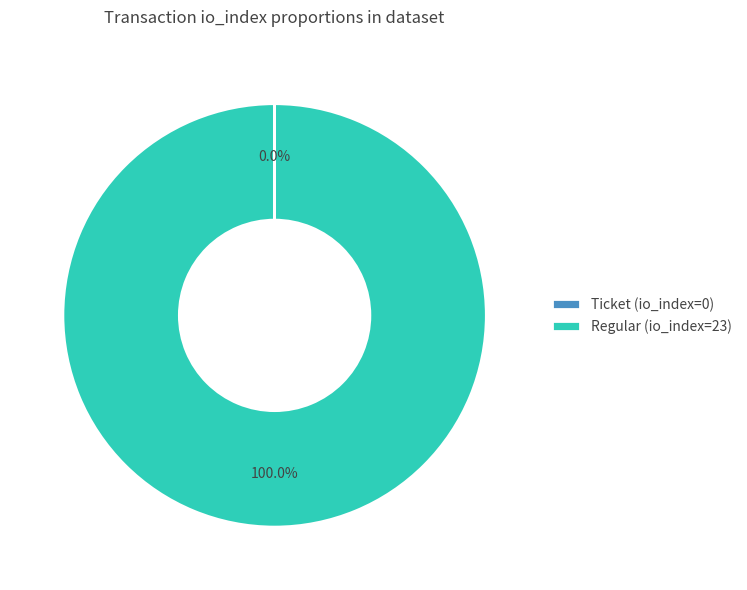

Is there a majority slice in this chart?

Yes